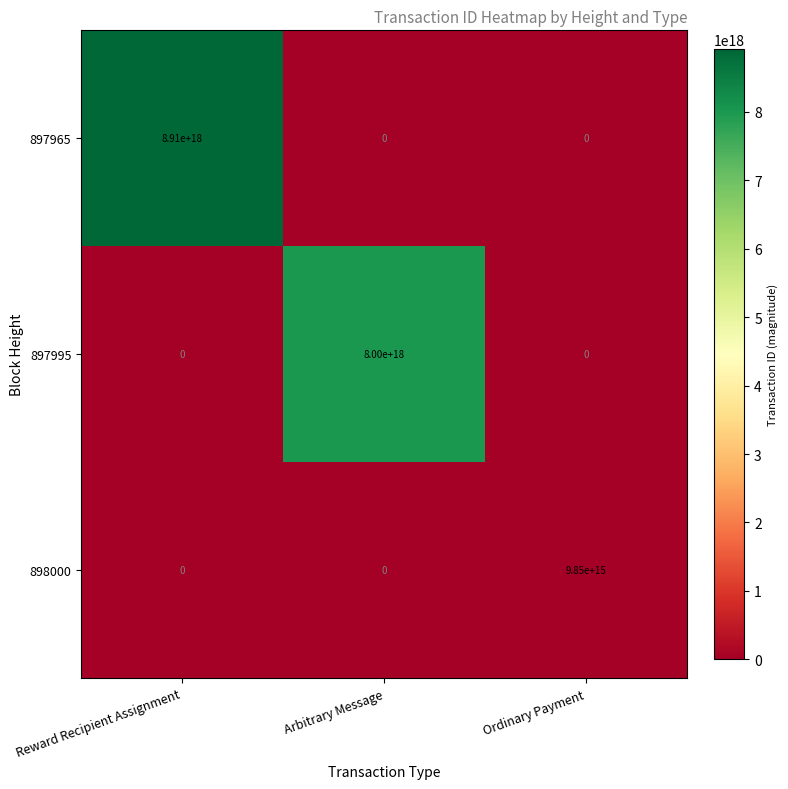

Which series has the widest spread of values?

897965